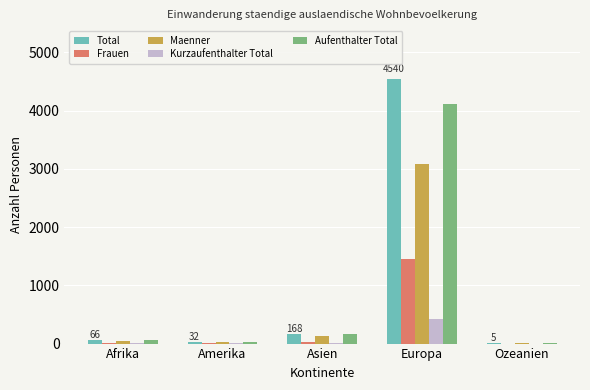

What is the sum of all Aufenthalter Total values?

4364